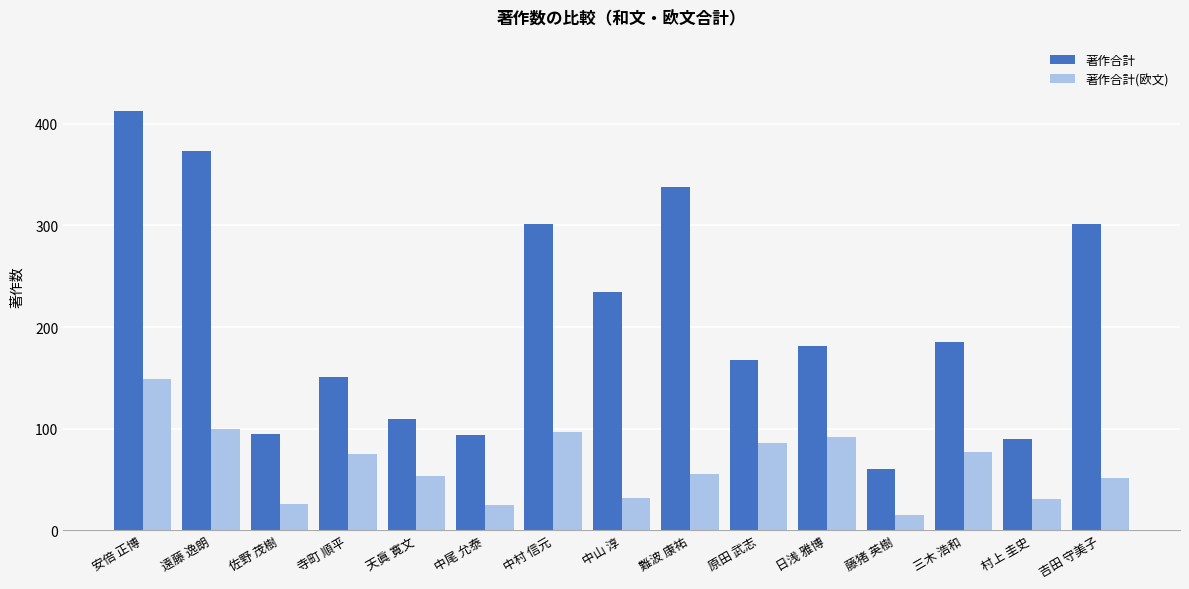

What is the approximate value of 著作合計(欧文) at 原田 武志, to the nearest 5?

85